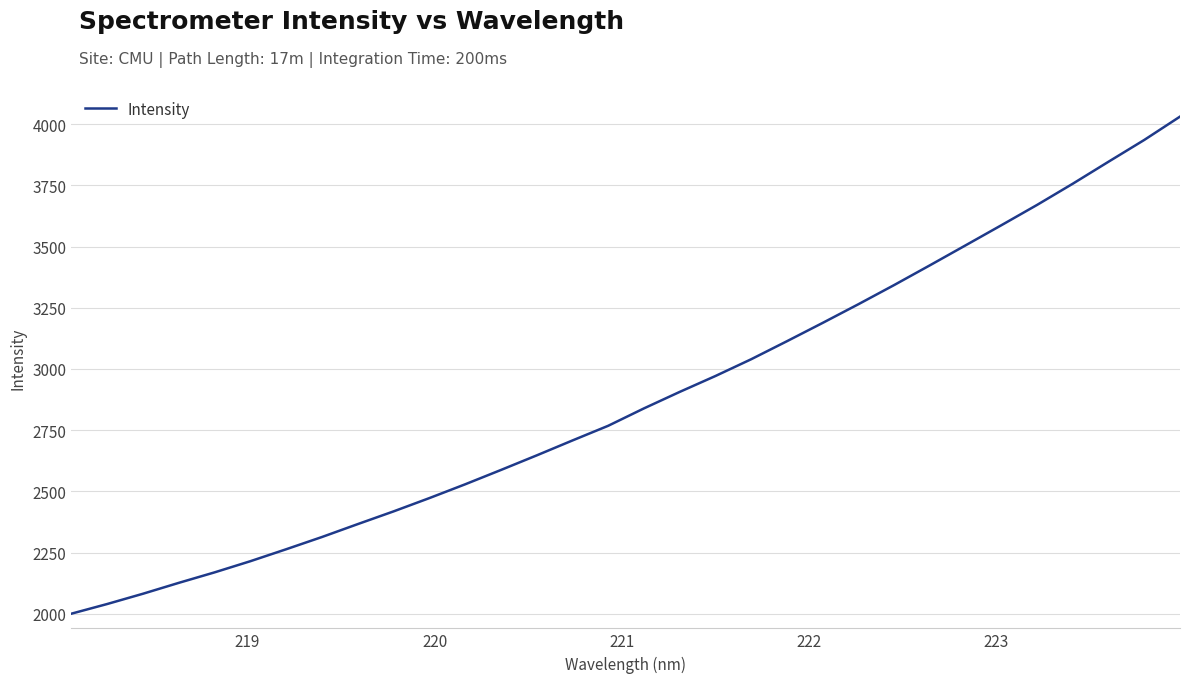

What is the minimum value shown in the chart?

2000.6